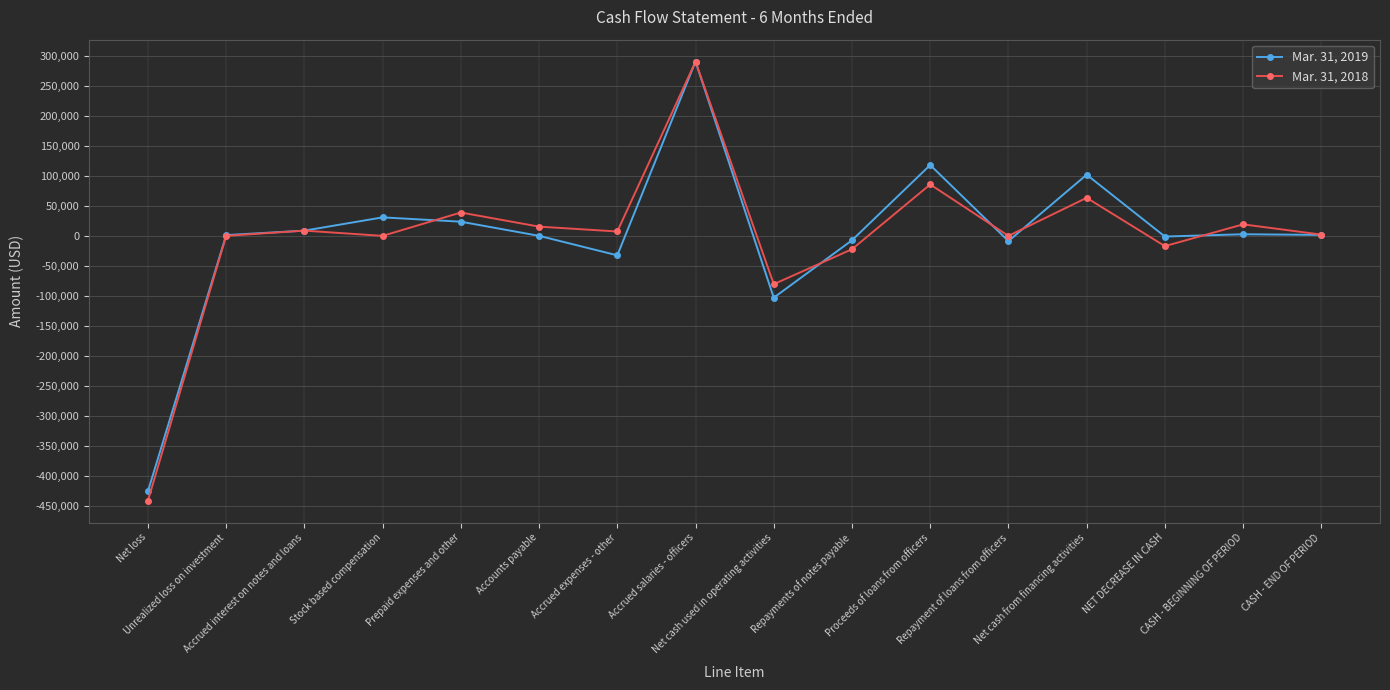

List the series in order of their overall mean, lowest first.

Mar. 31, 2018, Mar. 31, 2019